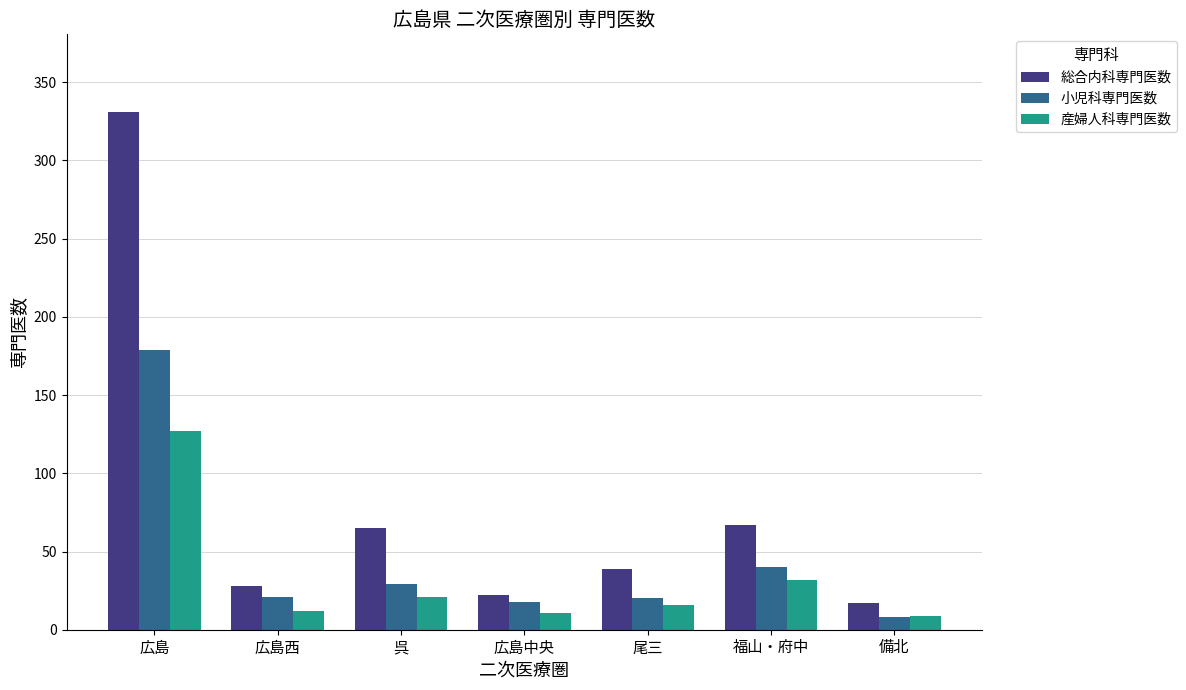

What is the difference between the second highest and second lowest values in the 総合内科専門医数 series?

45